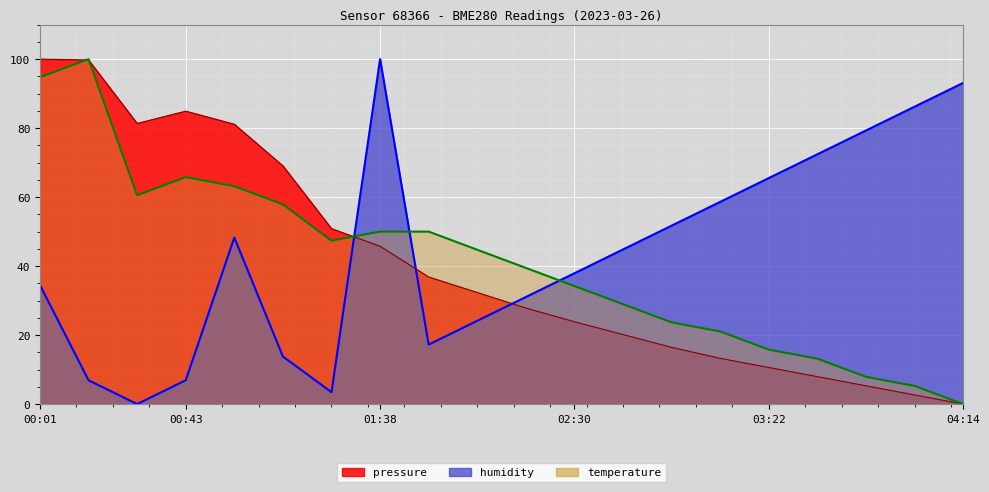

What is the label of the 19th point from the left?

04:01